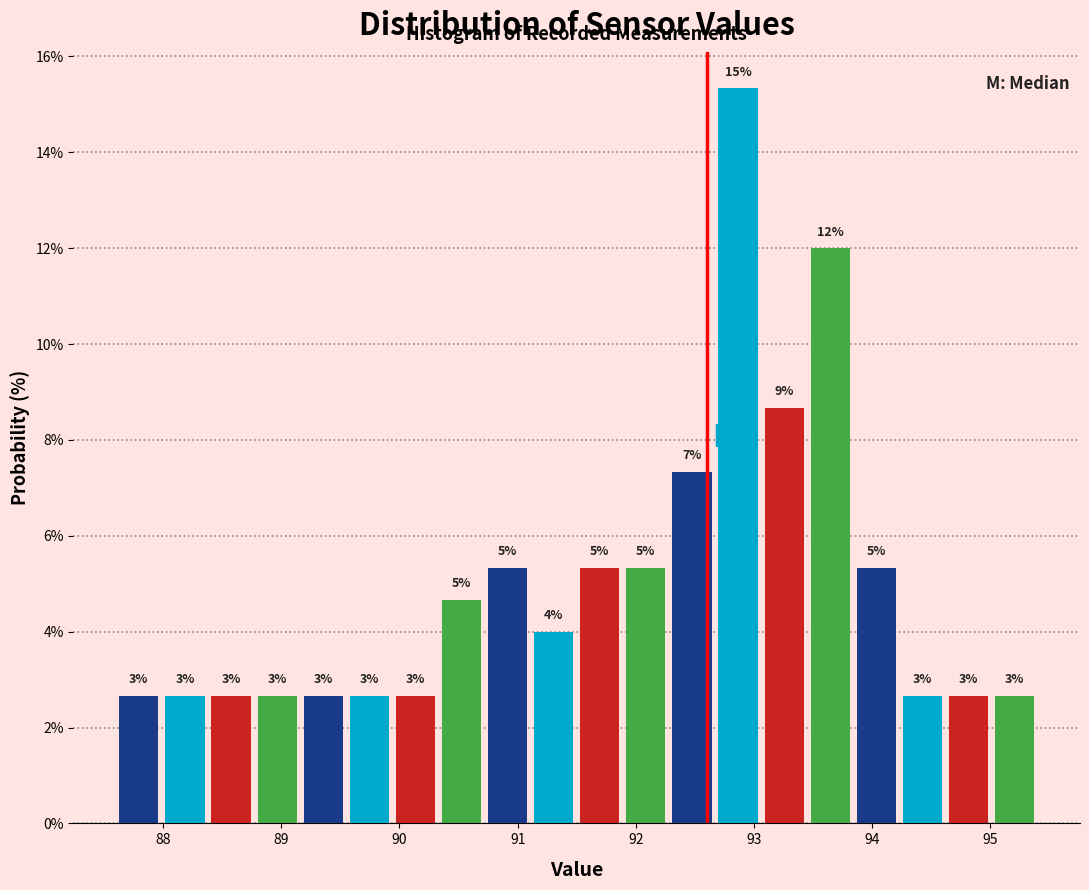

Read against the x-axis, roughly where is the centre of the tallest bar?

92.9